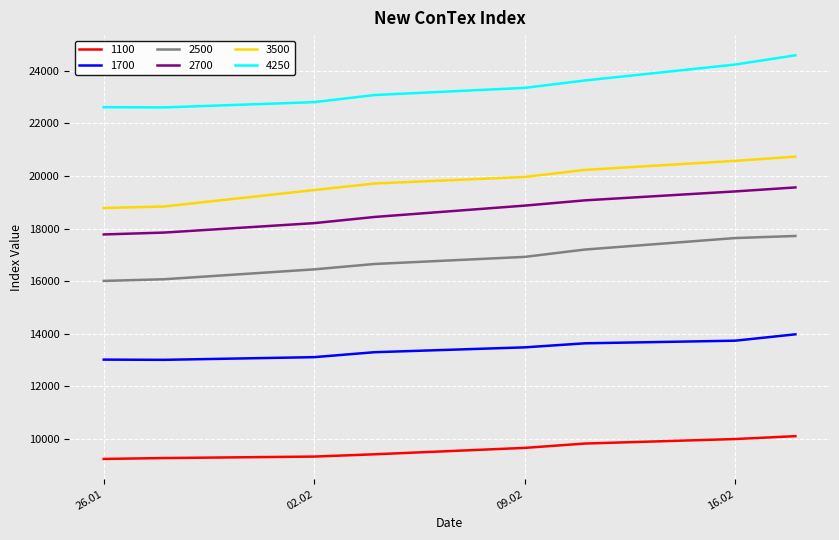

True or false: 1700 and 4250 cross at least once.

False